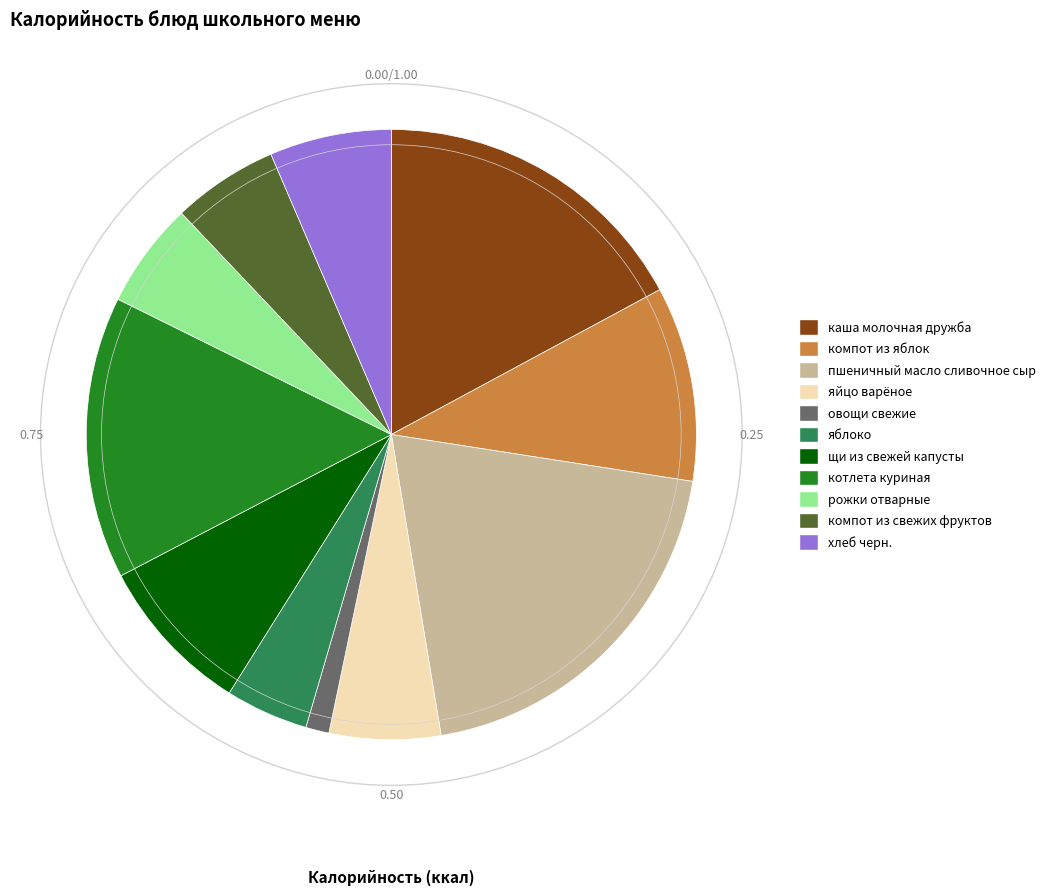

Is яблоко the majority of the pie?

No